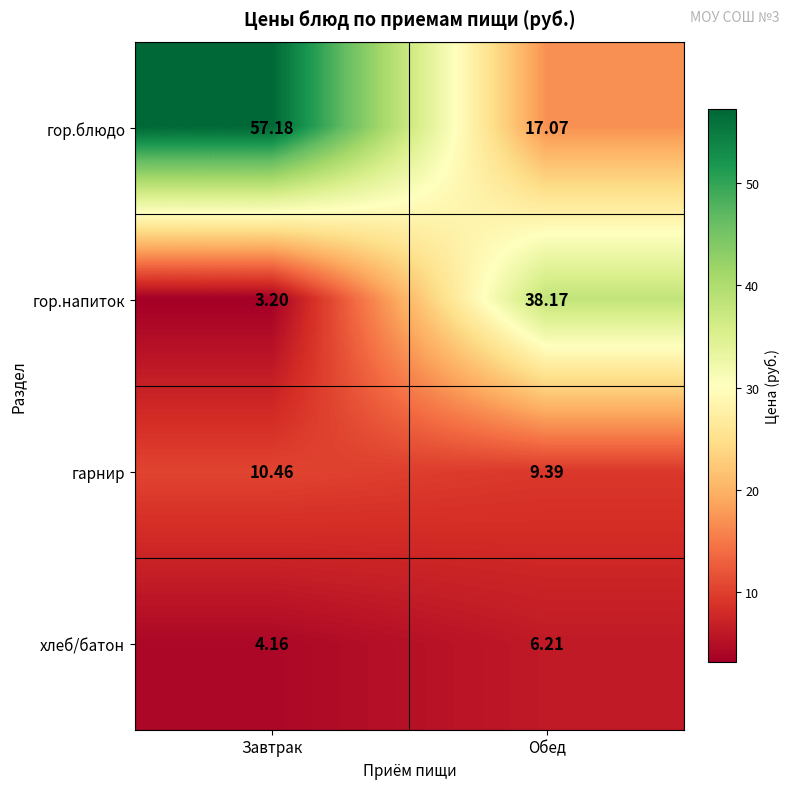

Which series has the largest range (max minus min)?

гор.блюдо